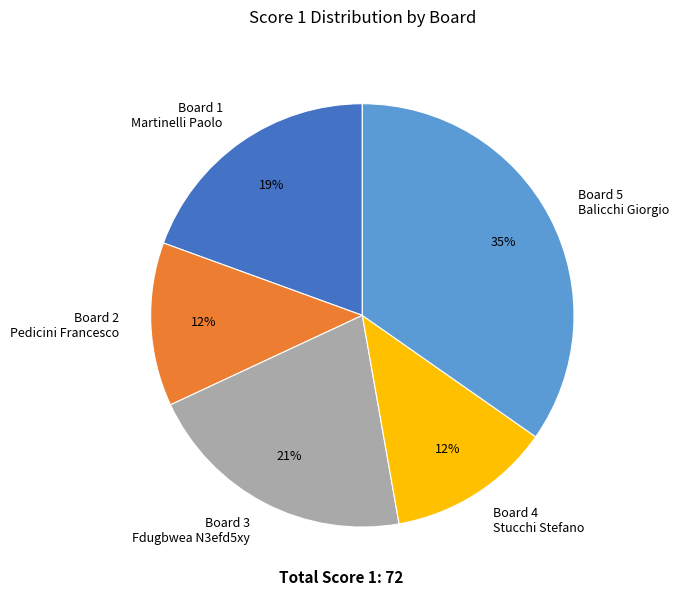

To the nearest percent, what is the average slice percentage?

20%